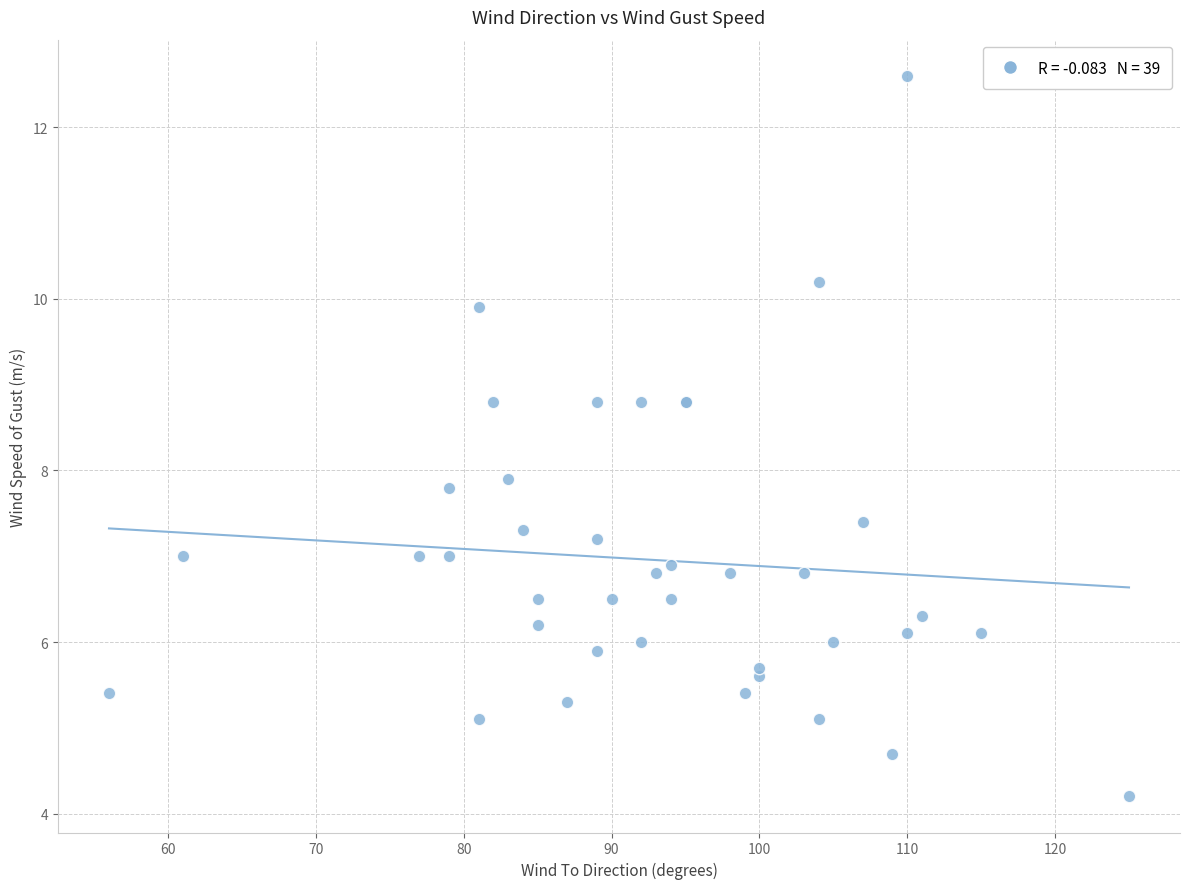

What Y value in the scatter plot is closest to 8?

7.9